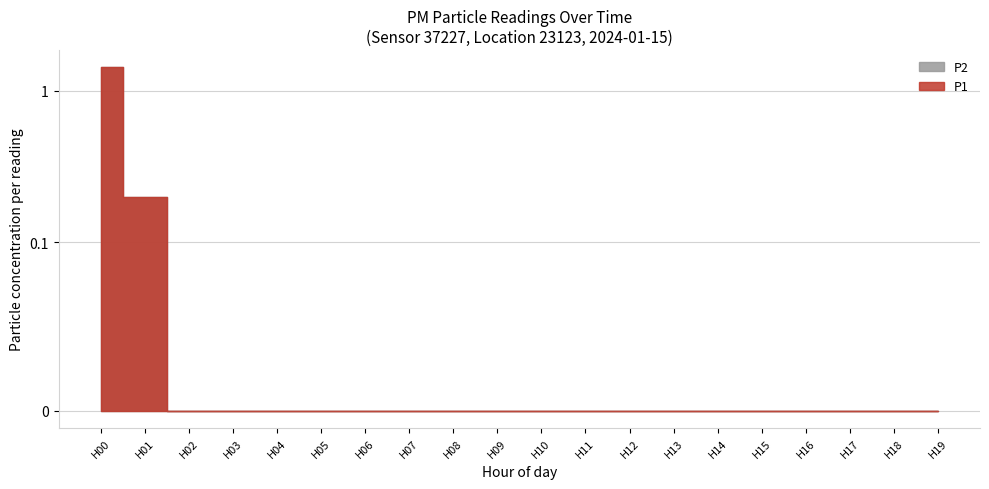

What are all the series names shown in the legend?

P1, P2